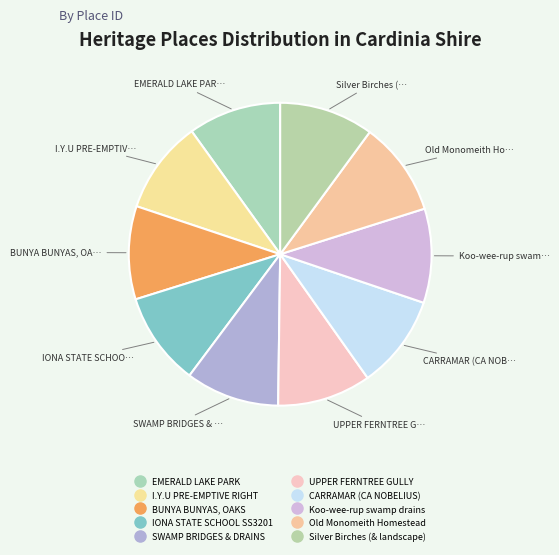

What percentage is the CARRAMAR (CA NOBELIUS) slice, to the nearest percent?

10%